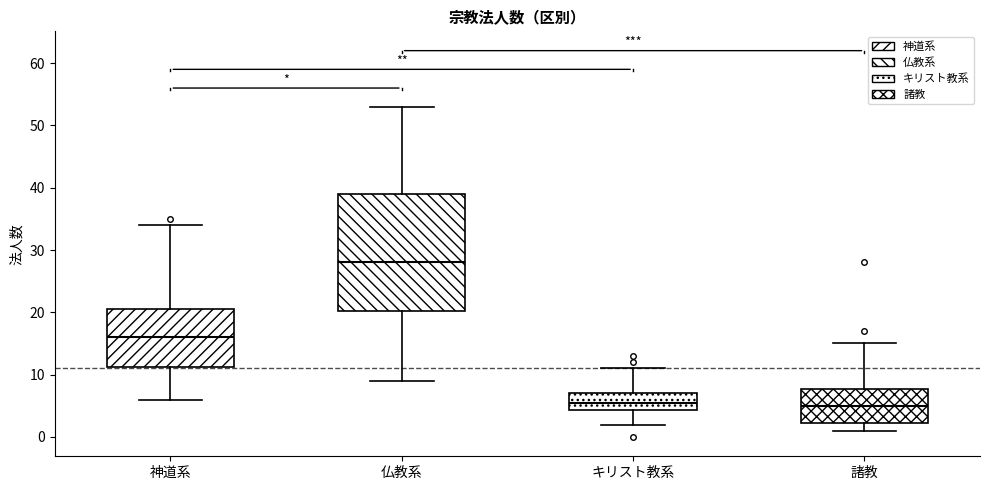

Reading left to right, read every box against the y-axis: the position of its median line, the range the box covers, and the ends of its whiskers. The values are not printed on the chart, so give them approximately, as read against the axis.

神道系: median 16, box 11 to 21, whiskers 6 to 34
仏教系: median 28, box 20 to 39, whiskers 9 to 53
キリスト教系: median 6, box 4 to 7, whiskers 2 to 11
諸教: median 5, box 2 to 8, whiskers 1 to 15